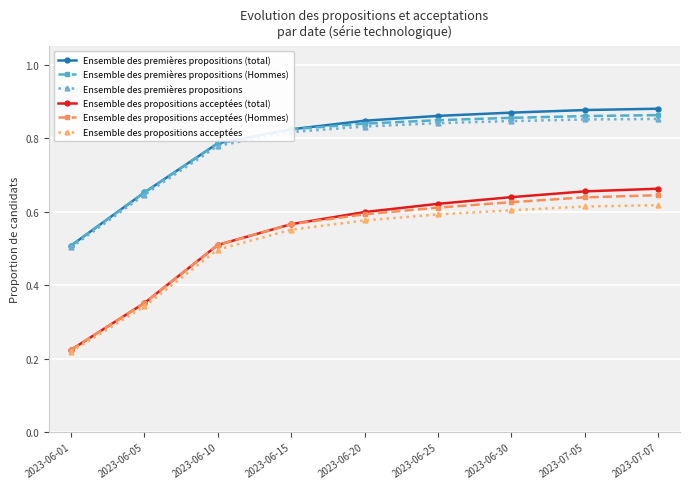

True or false: Ensemble des premières propositions has a value of 0.7 at 2023-06-01.

False